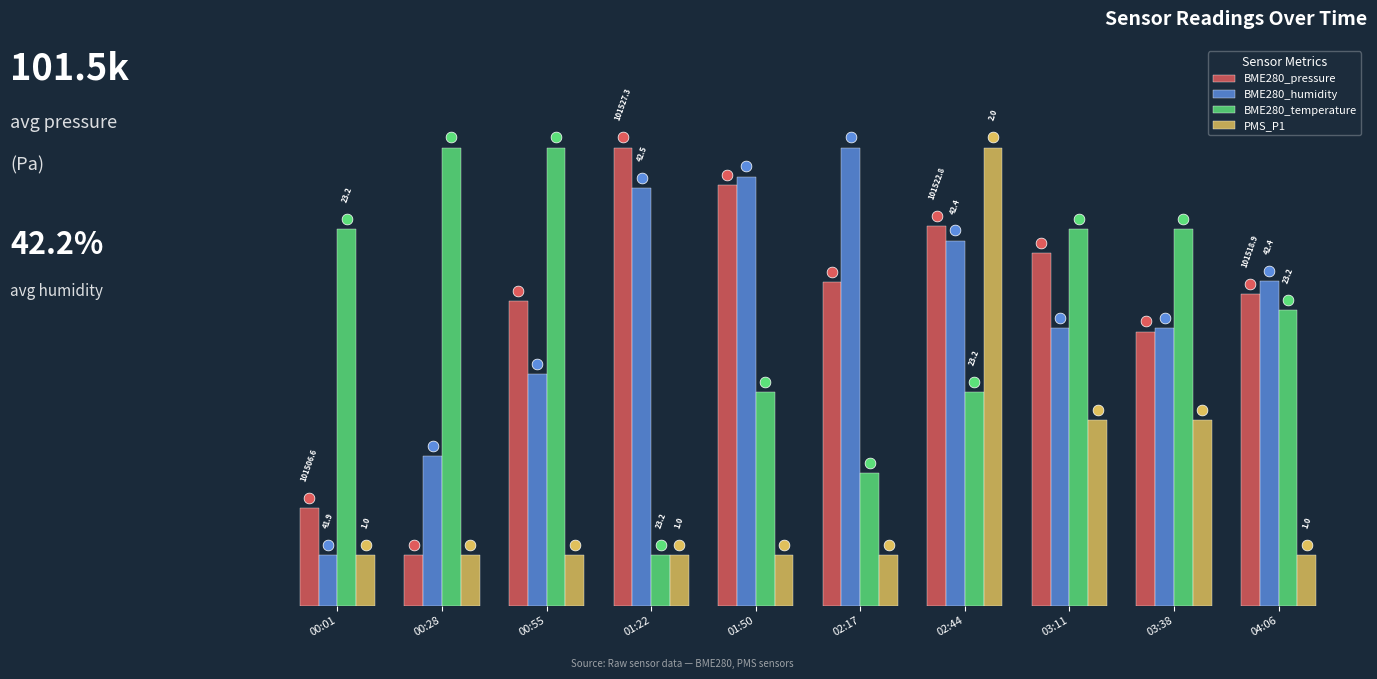

What are all the series names shown in the legend?

BME280_pressure, BME280_humidity, BME280_temperature, PMS_P1